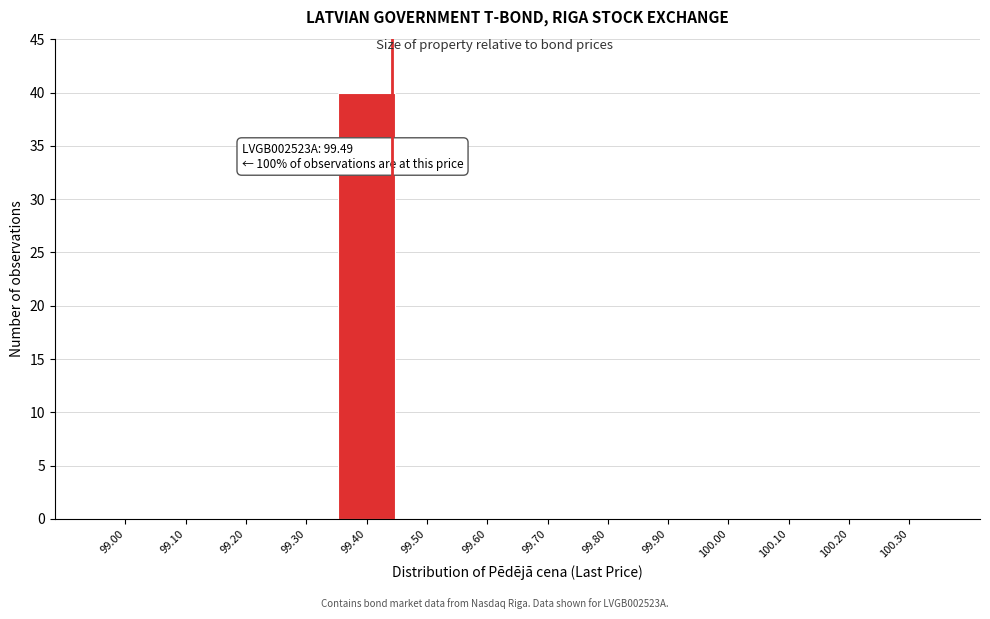

Reading left to right, transcribe all the data shown in this chart.

99.00=0	99.10=0	99.20=0	99.30=0	99.40=40	99.50=0	99.60=0	99.70=0	99.80=0	99.90=0	100.00=0	100.10=0	100.20=0	100.30=0